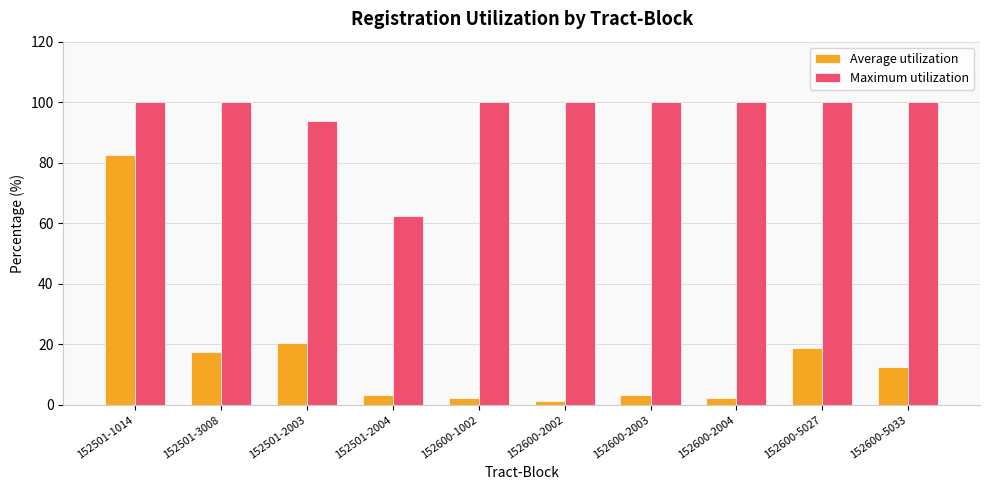

The Average utilization series shows 7.7 at 152501-3008. True or false?

False